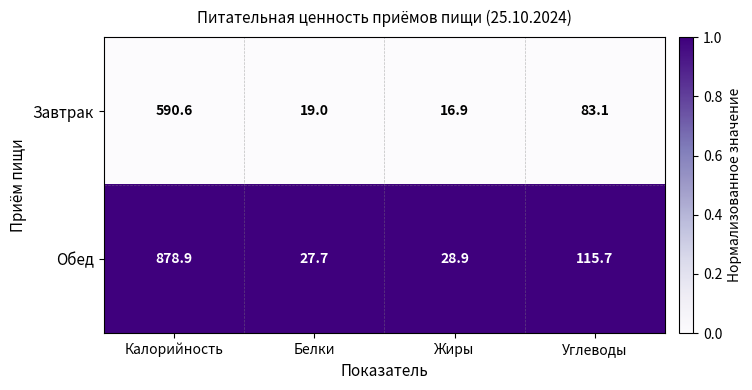

Which series has the largest range (max minus min)?

Обед